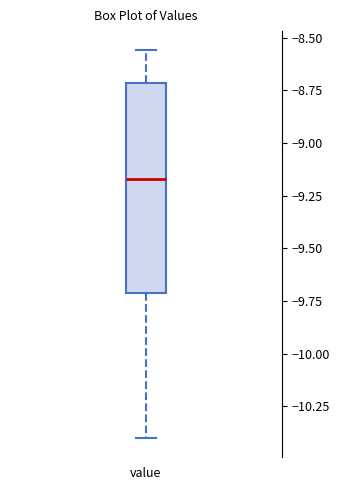

Transcribe this box plot: give where the median line is, the range the box spans, and where the two whiskers end, as read against the y-axis. The values are not printed on the chart, so give them approximately, as read against the axis.

median -9.15, box -9.70 to -8.70, whiskers -10.40 to -8.55